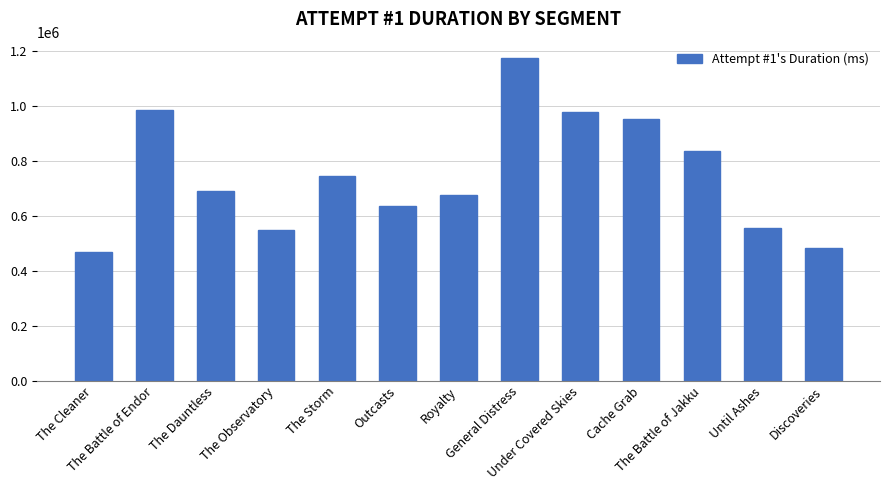

Reading right to left, what are all the values shown in this chart?

482717	553997	834524	949746	978227	1173817	673285	636204	745508	548085	689212	985786	467204